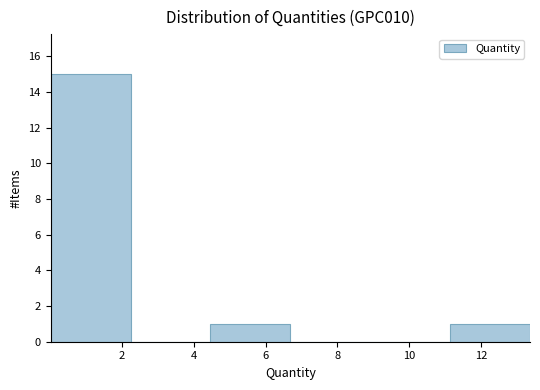

Over which range of the x-axis is the bar tallest?

0.0 to 2.2